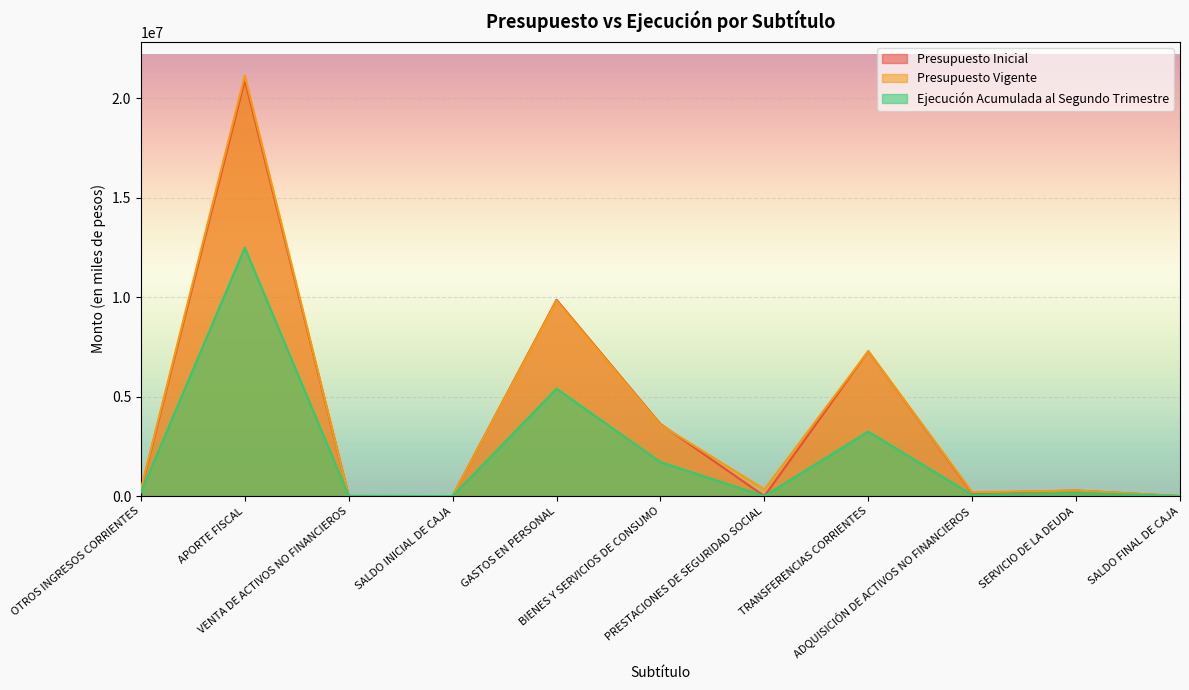

How many lines are shown in the chart?

3